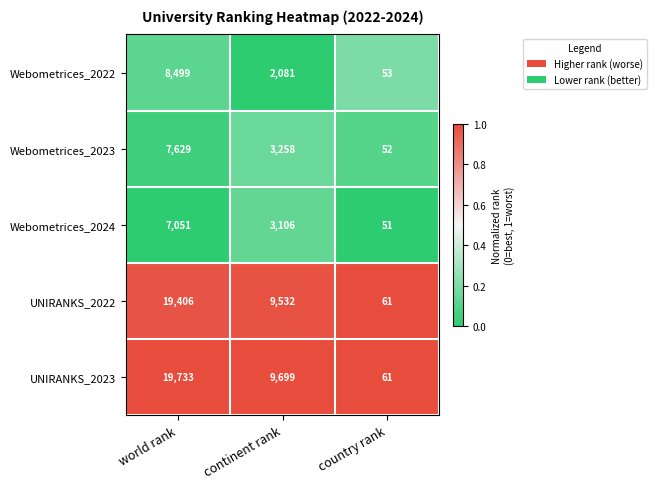

List the labels in order of Webometrices_2023 value, largest first.

world rank, continent rank, country rank